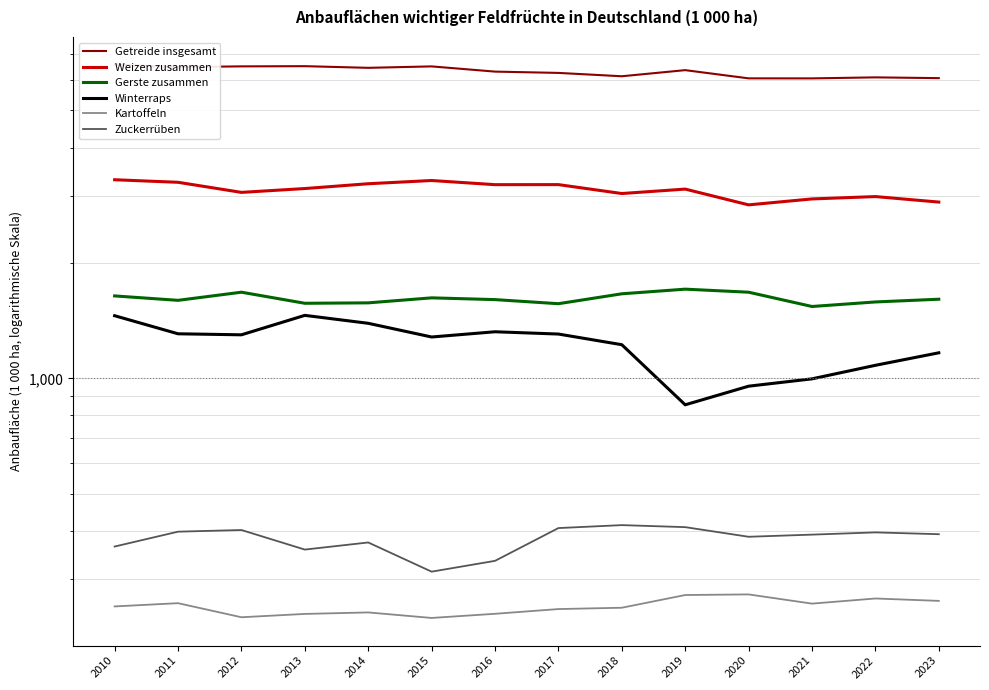

List the series in order of their peak value, lowest first.

Kartoffeln, Zuckerrüben, Winterraps, Gerste zusammen, Weizen zusammen, Getreide insgesamt